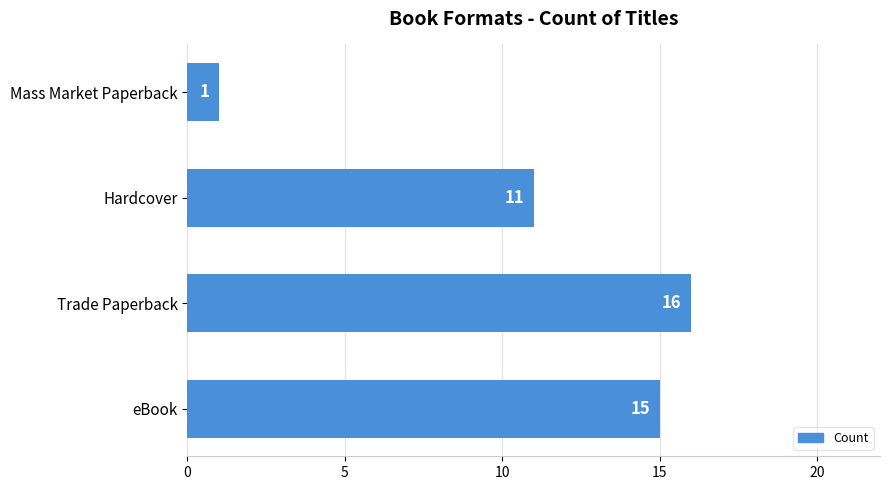

What is the sum of all values?

43